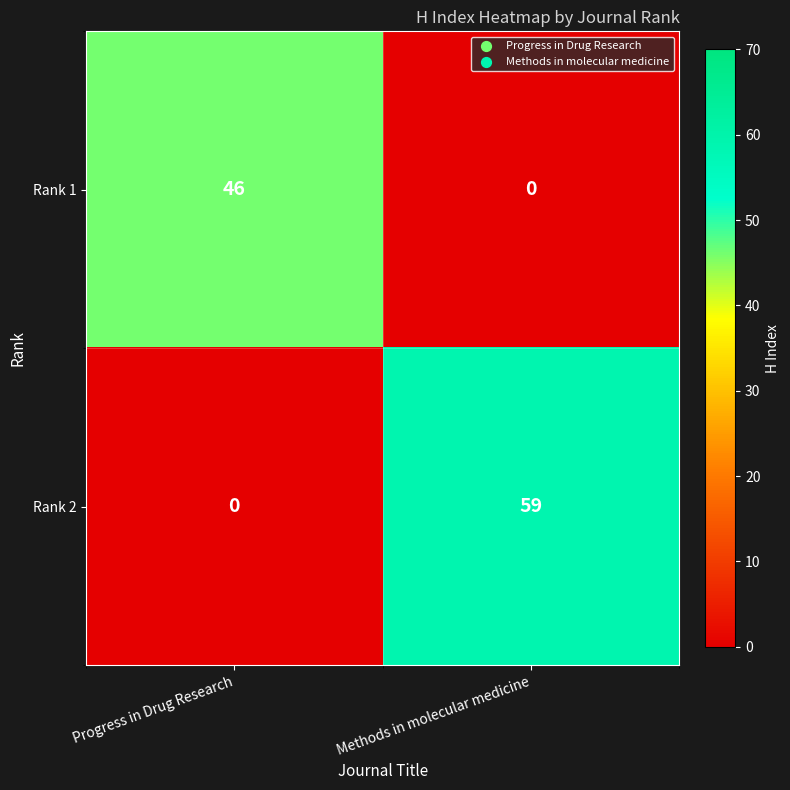

How many data points in Rank 2 are less than 59?

1